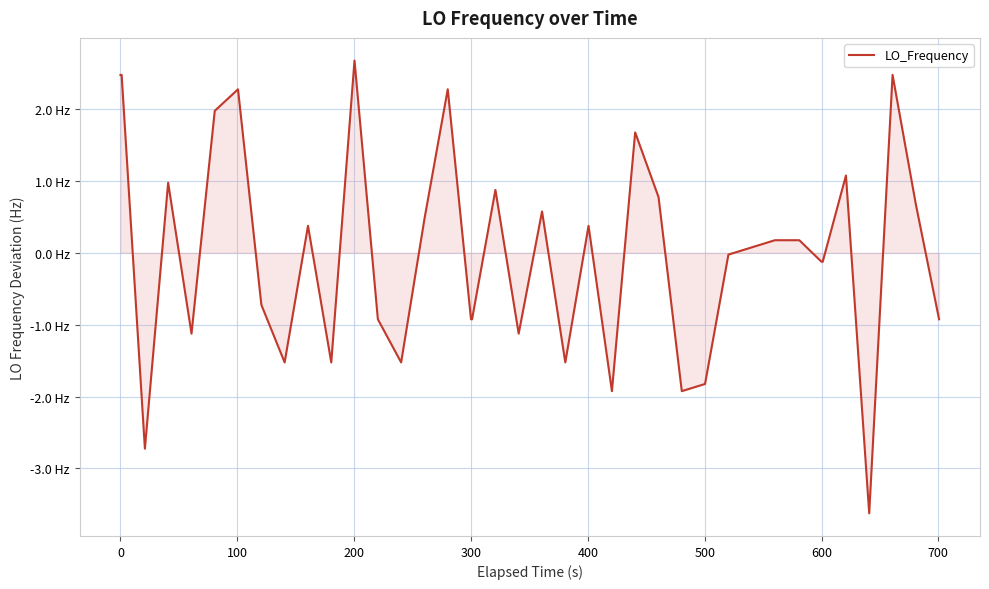

Does the chart have visible grid lines?

Yes